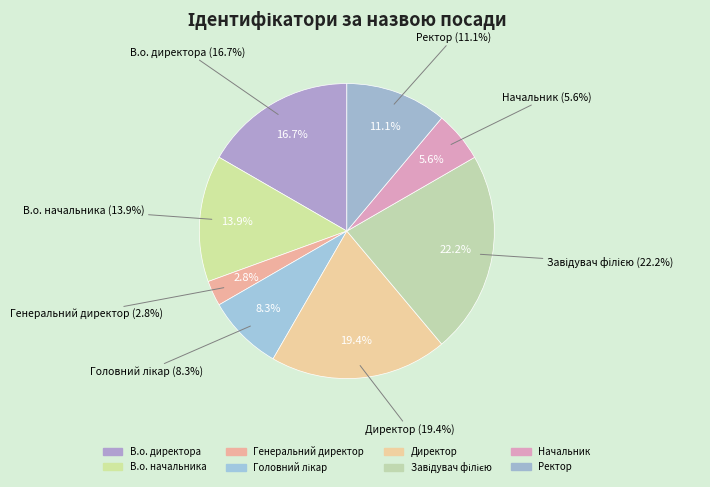

To the nearest percent, what is the average slice percentage?

12%